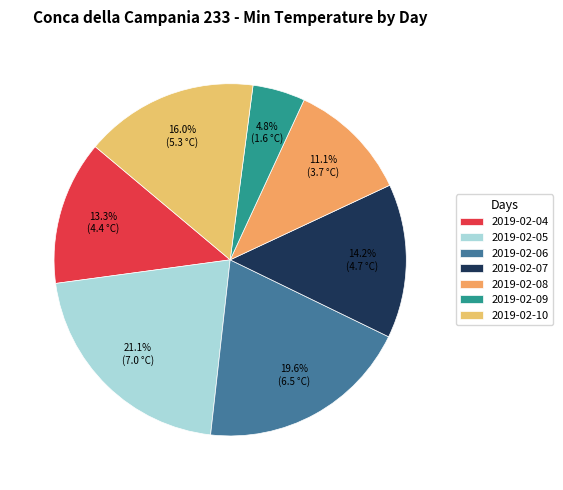

The 2019-02-10 slice represents 16% of the pie. True or false?

True